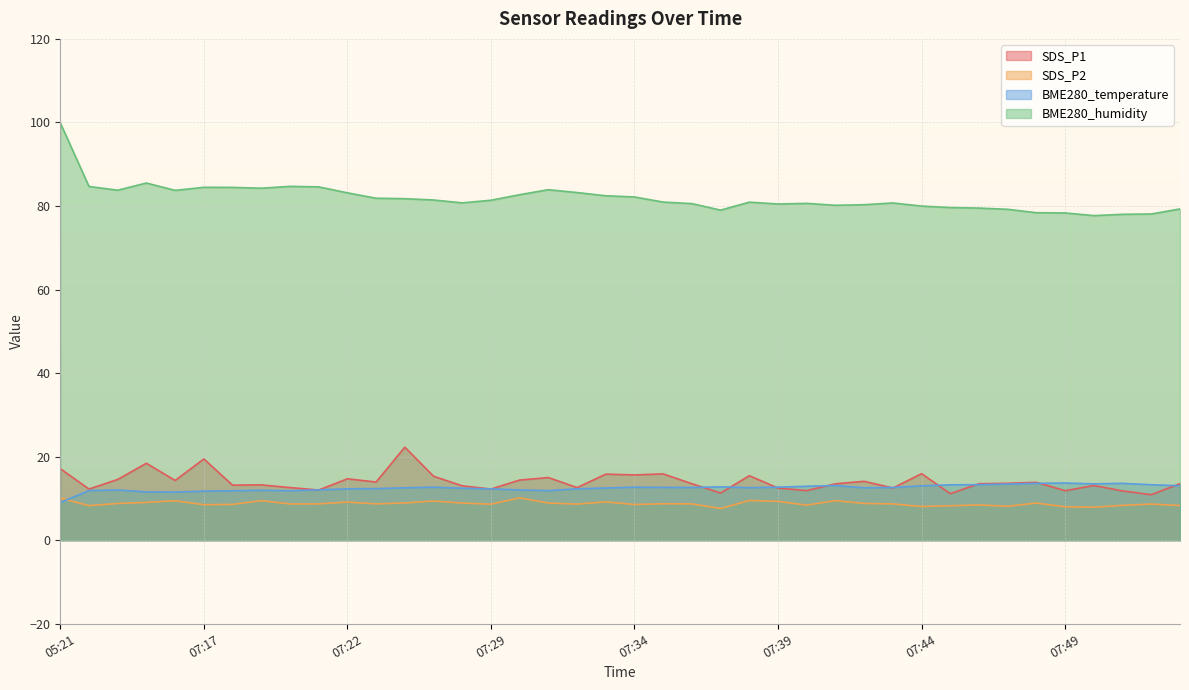

The BME280_humidity series shows 84.6 at 07:21. True or false?

True